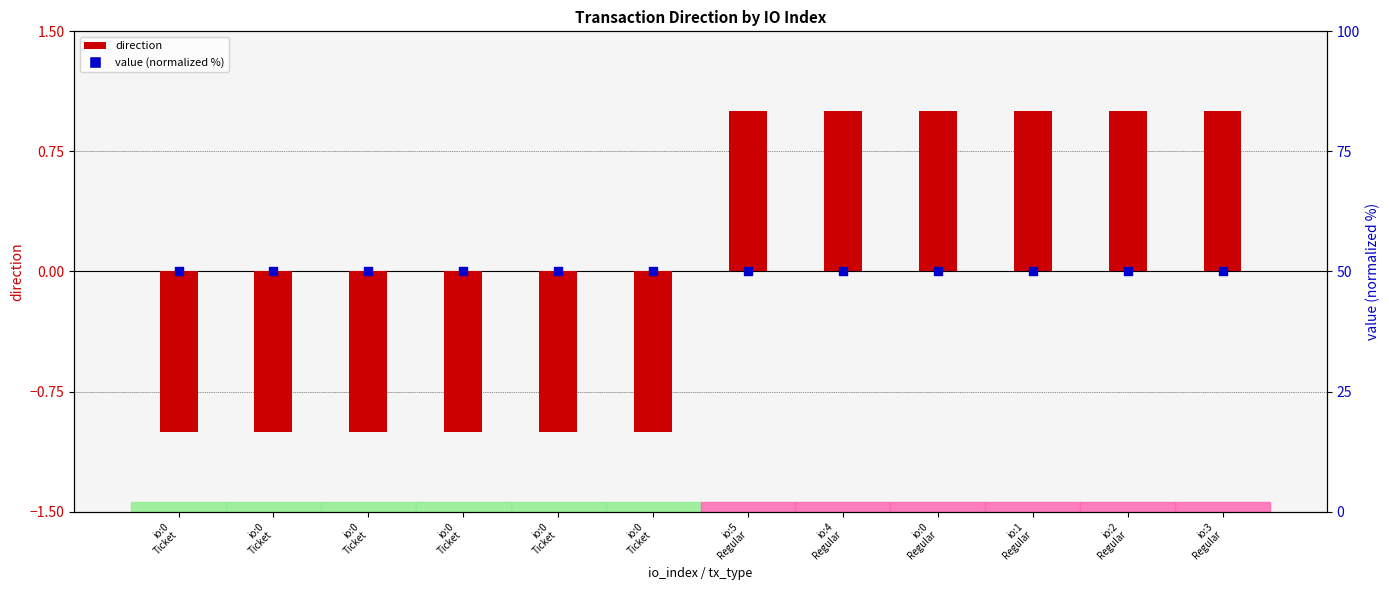

At how many categories does at least one series exceed 25?

12